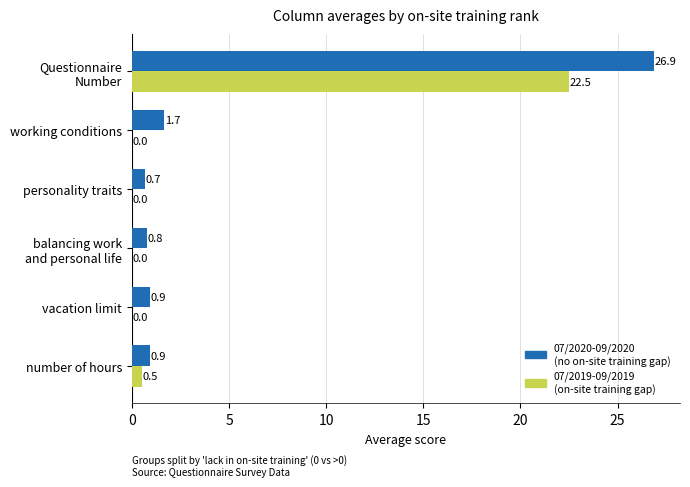

What is the greatest value displayed?

26.9